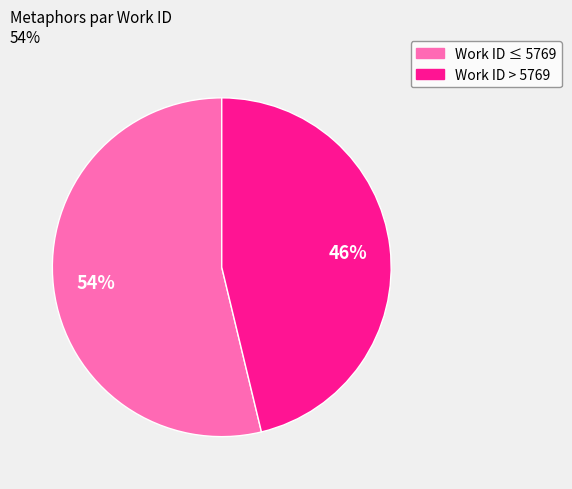

How many segments does this pie chart have?

2